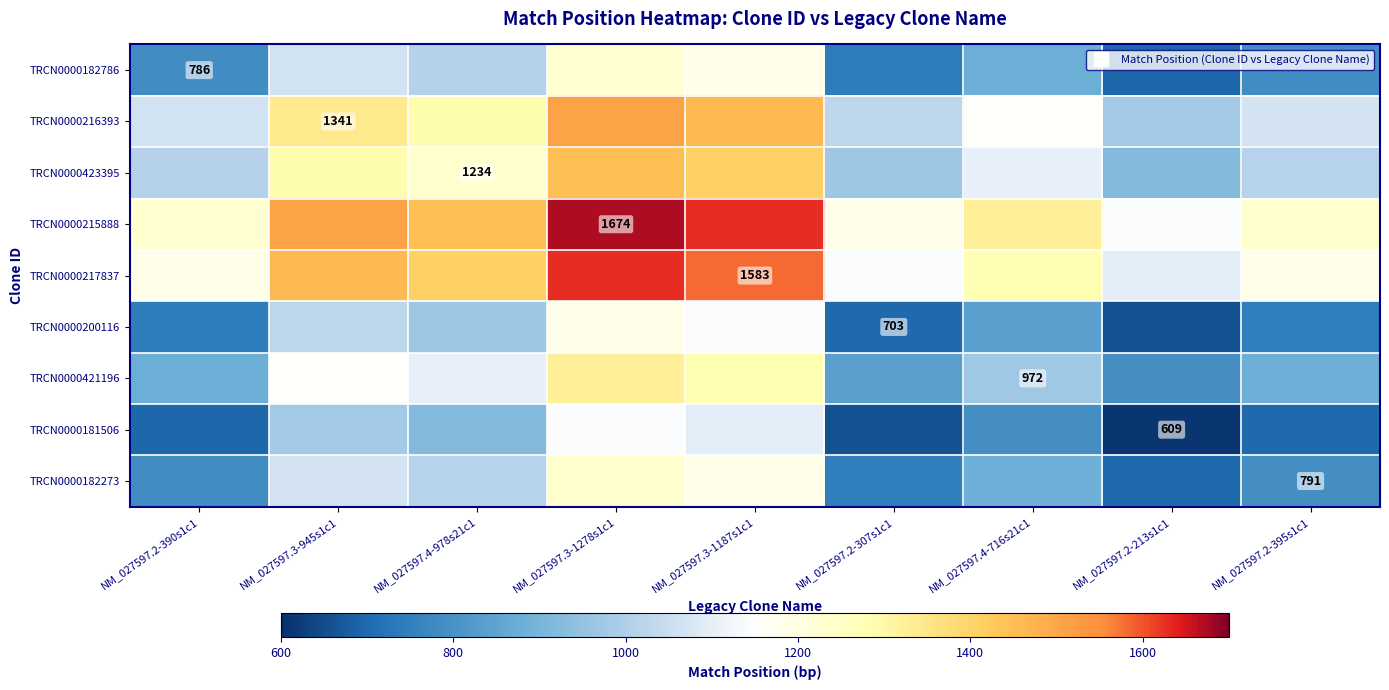

Between NM_027597.2-390s1c1 and NM_027597.3-1278s1c1, which series saw the biggest shift?

TRCN0000182786